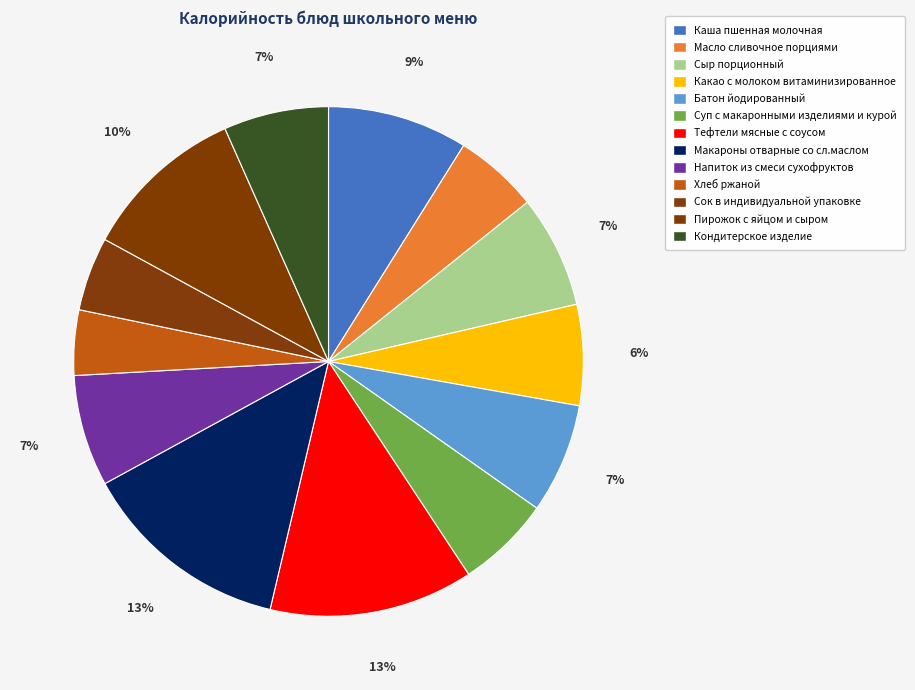

What is the change in value from Каша пшенная молочная to Макароны отварные со сл.маслом?

+83.7